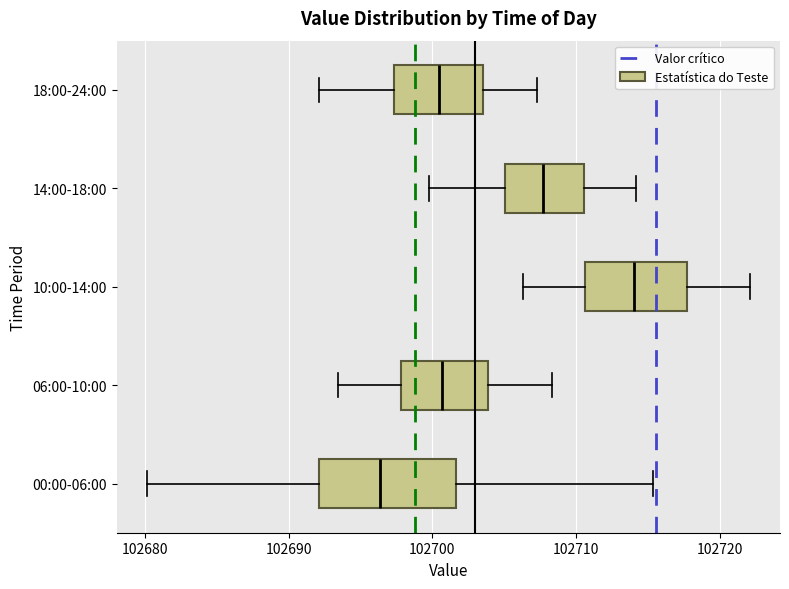

Where does the median line of the box for 10:00-14:00 sit on the x-axis? The values are not printed on the chart, so give them approximately, as read against the axis.

102714